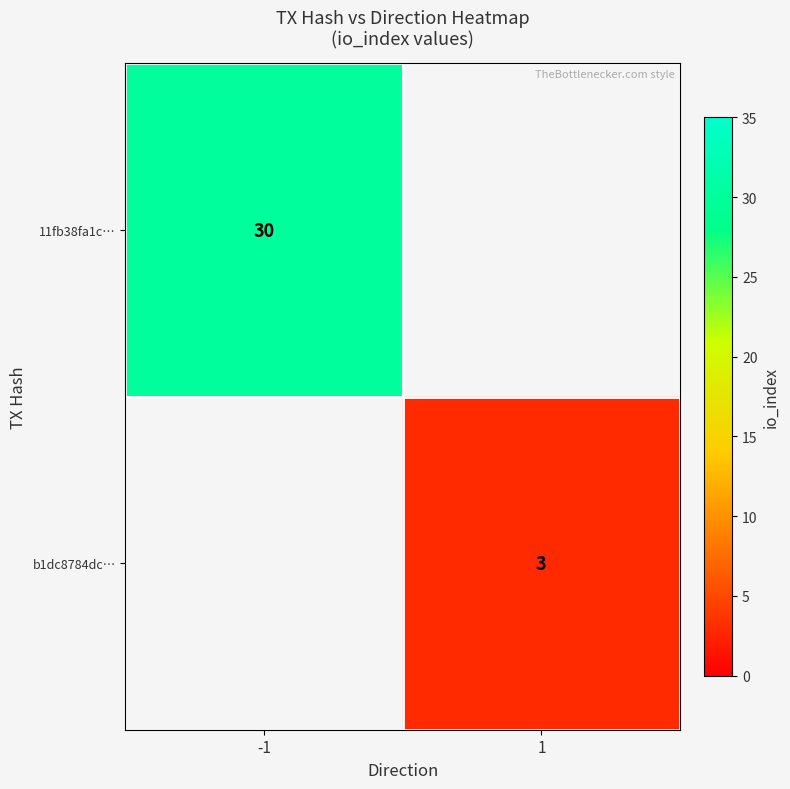

The 11fb38fa1c… series shows 30 at -1. True or false?

True